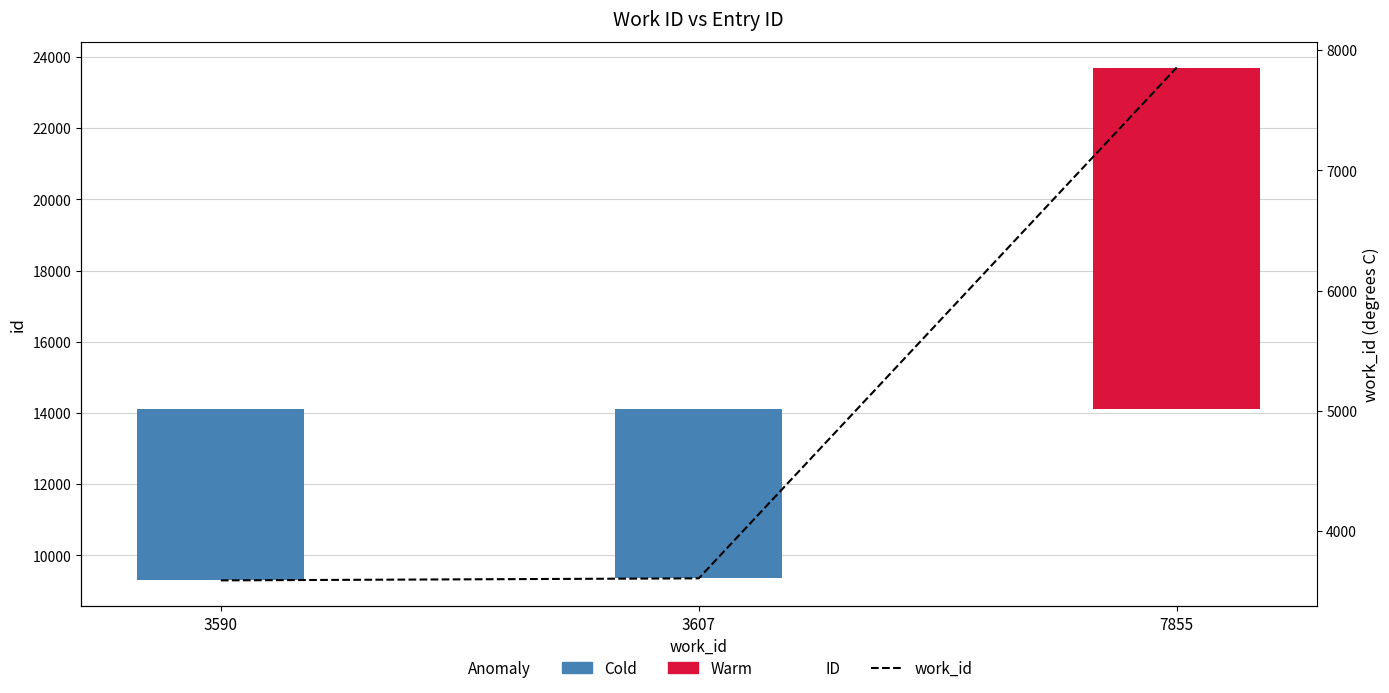

What is the smallest value displayed?

3590